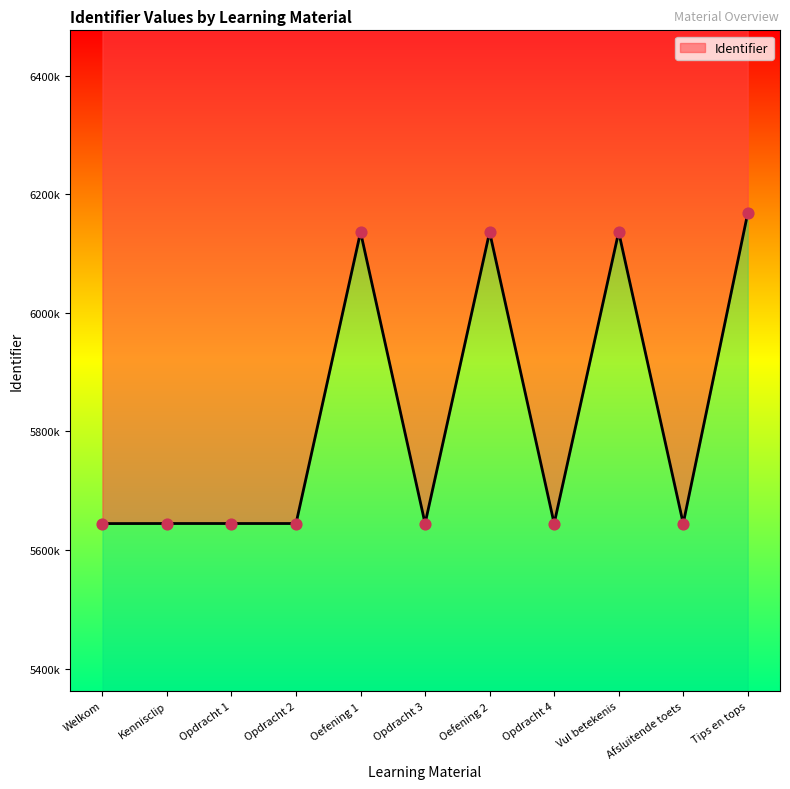

Approximately how many times larger is the value at Opdracht 3 compared to Oefening 2?

0.9